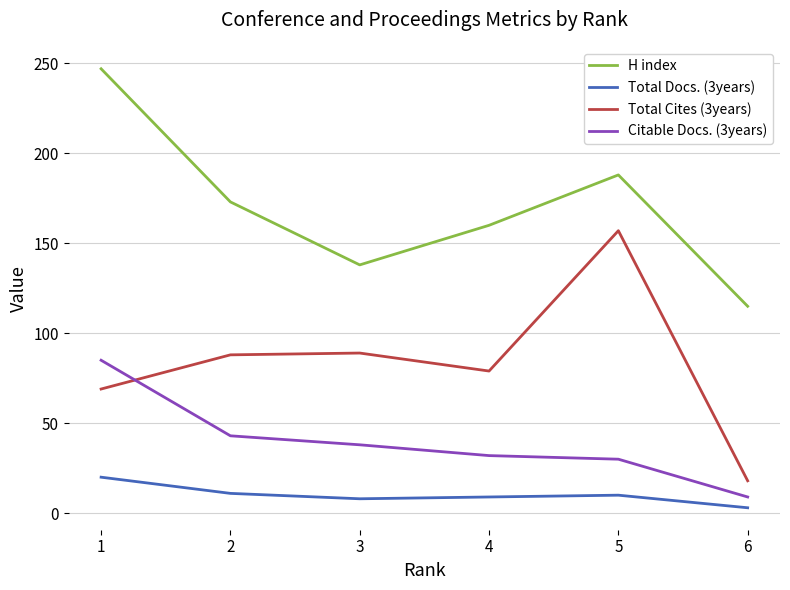

How many interior local peaks does the Total Cites (3years) series have?

2